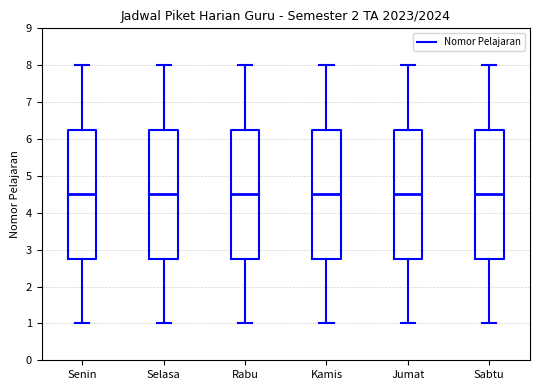

Reading left to right, read every box against the y-axis: the position of its median line, the range the box covers, and the ends of its whiskers. The values are not printed on the chart, so give them approximately, as read against the axis.

Senin: median 4.5, box 2.8 to 6.3, whiskers 1.0 to 8.0
Selasa: median 4.5, box 2.8 to 6.3, whiskers 1.0 to 8.0
Rabu: median 4.5, box 2.8 to 6.3, whiskers 1.0 to 8.0
Kamis: median 4.5, box 2.8 to 6.3, whiskers 1.0 to 8.0
Jumat: median 4.5, box 2.8 to 6.3, whiskers 1.0 to 8.0
Sabtu: median 4.5, box 2.8 to 6.3, whiskers 1.0 to 8.0